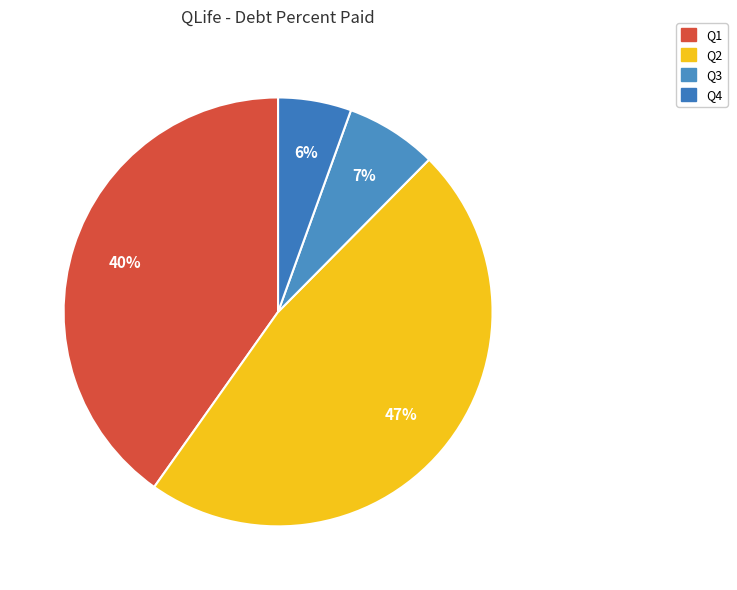

Rank the categories by value from lowest to highest.

Q4, Q3, Q1, Q2